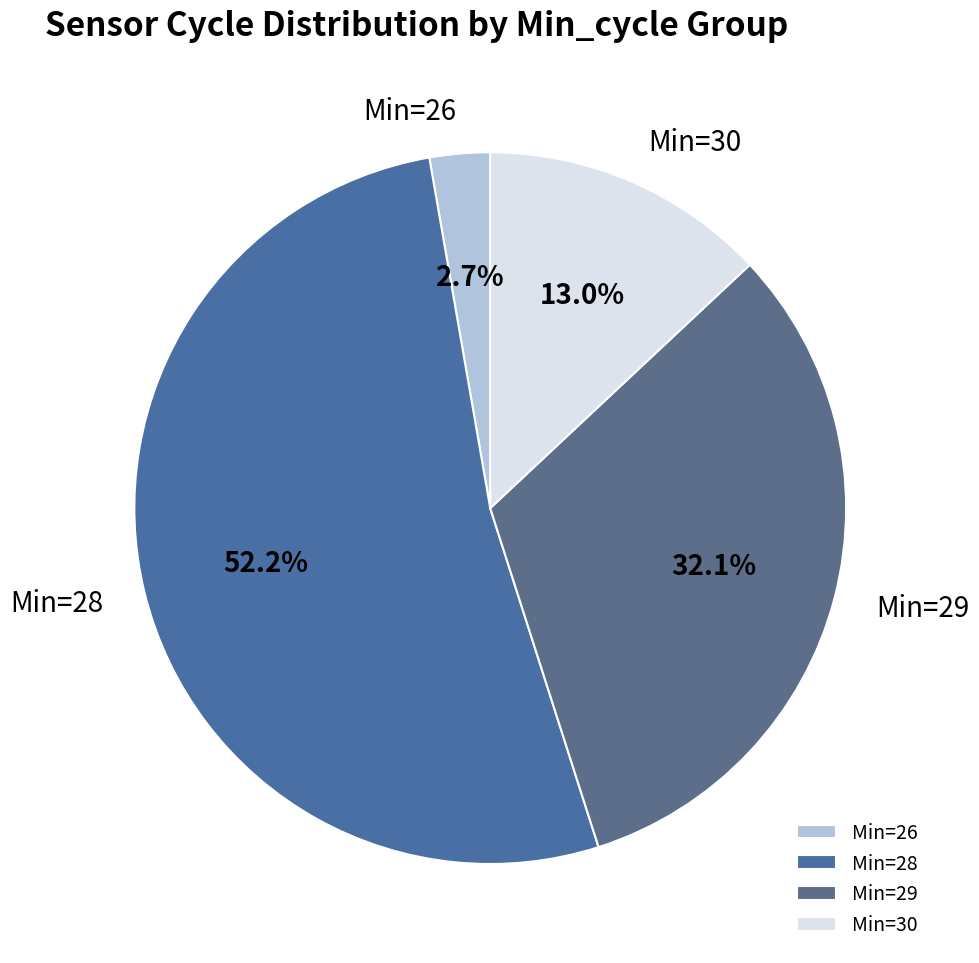

Which category has the biggest portion of the pie?

Min=28